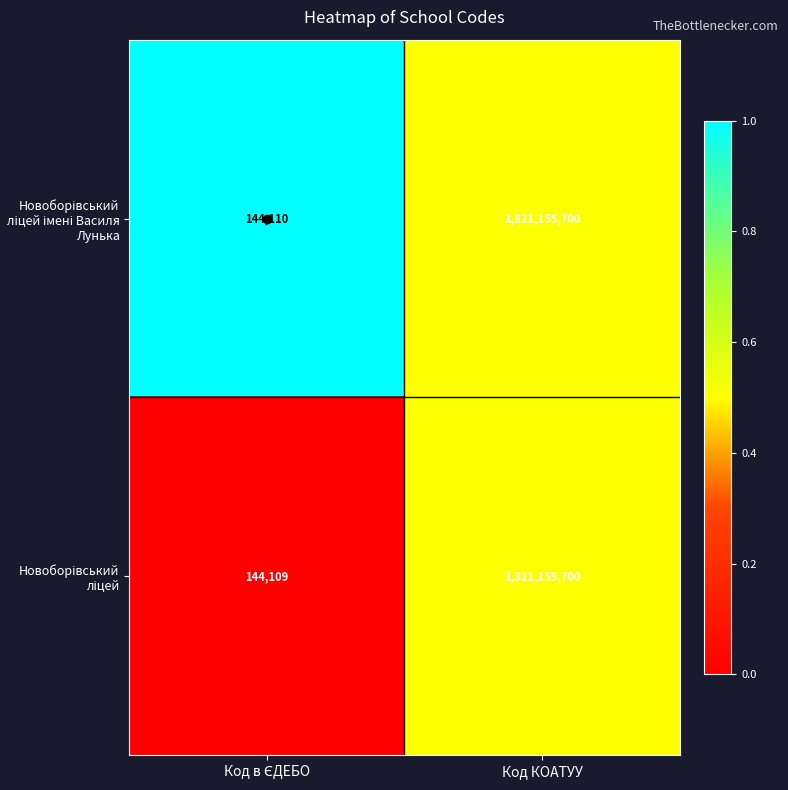

At which category is the sum across all series the highest?

Код КОАТУУ